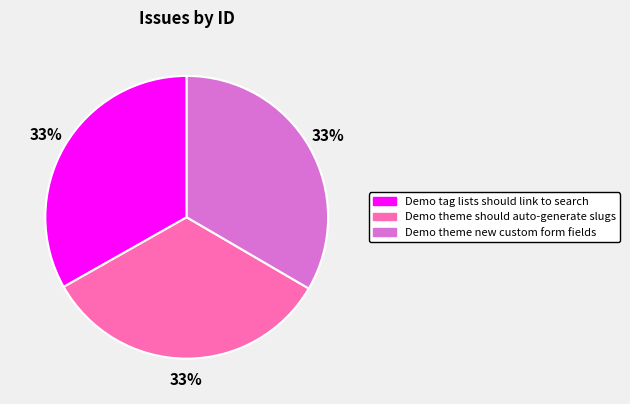

Count the number of slices in the pie.

3